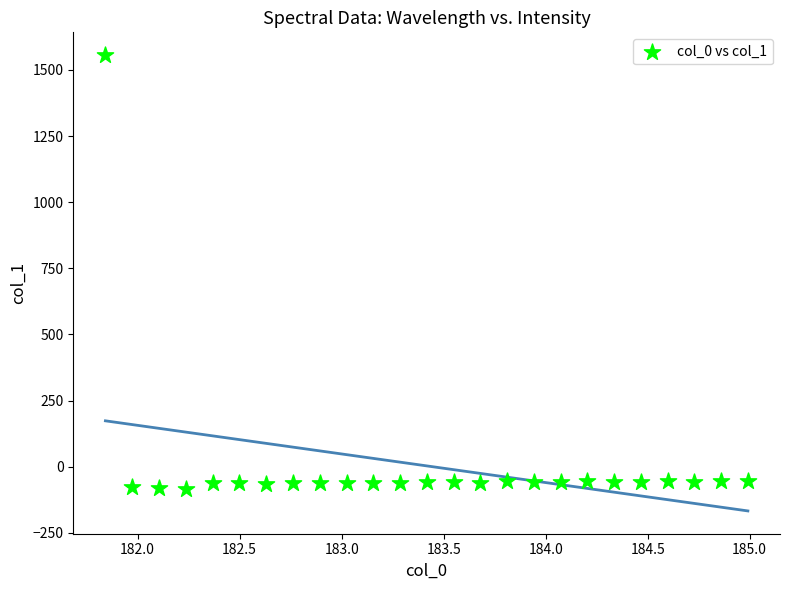

What is the range of X values (max minus min)?

3.1